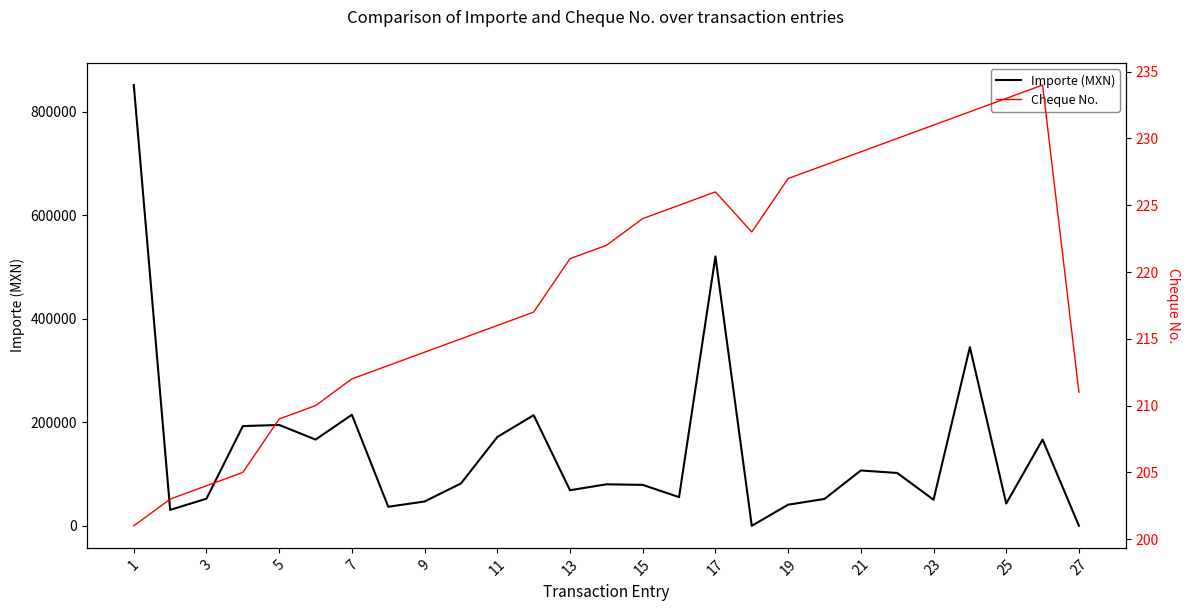

Read the Cheque No. value at 3.

203.0